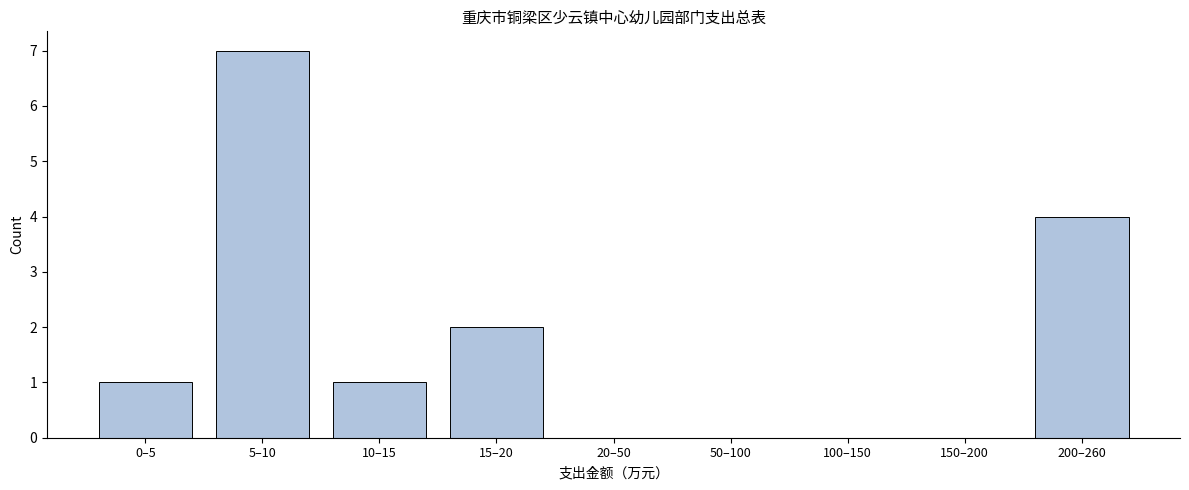

Reading left to right, transcribe all the data shown in this chart.

0–5=1	5–10=7	10–15=1	15–20=2	20–50=0	50–100=0	100–150=0	150–200=0	200–260=4